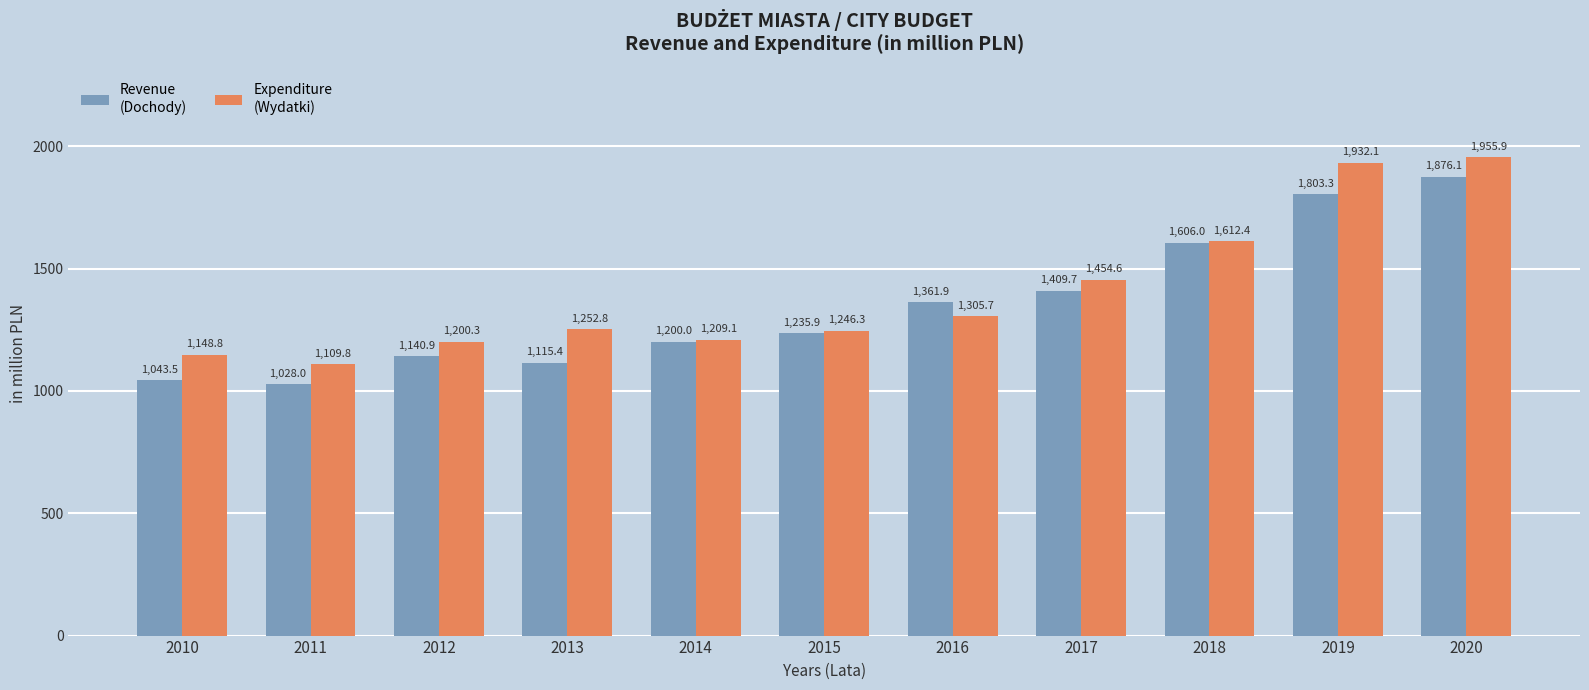

How many bars are there in each group?

2